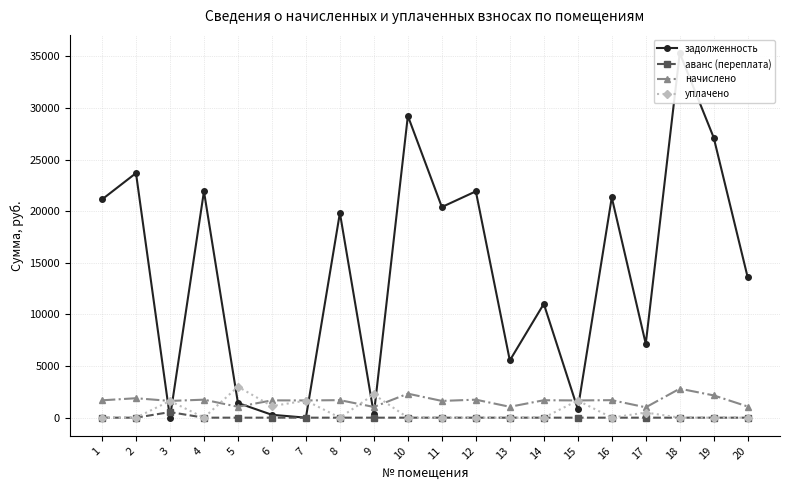

True or false: задолженность and начислено intersect in this chart.

True